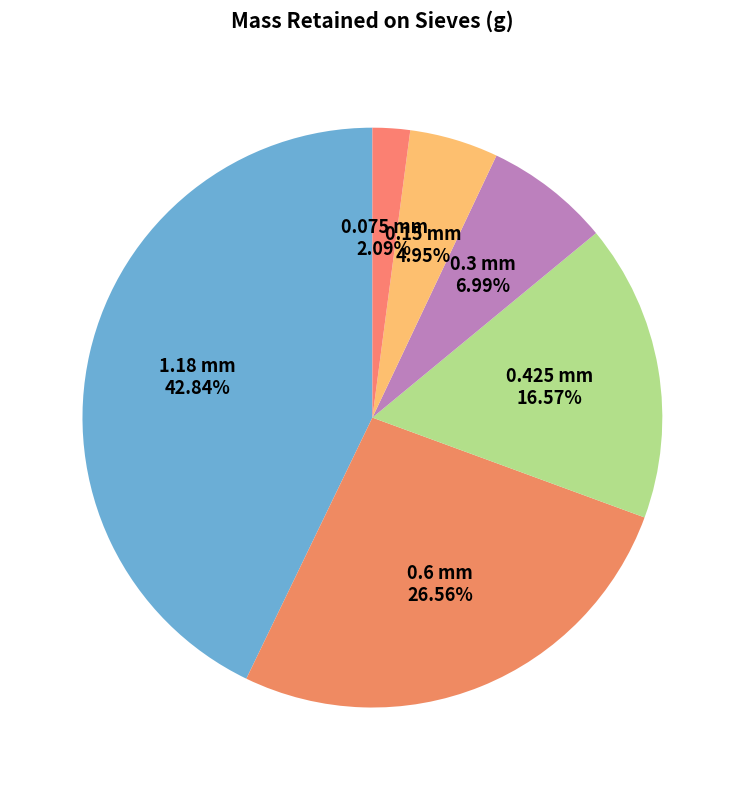

To the nearest percent, what is the difference between the largest and smallest slice percentages?

41%